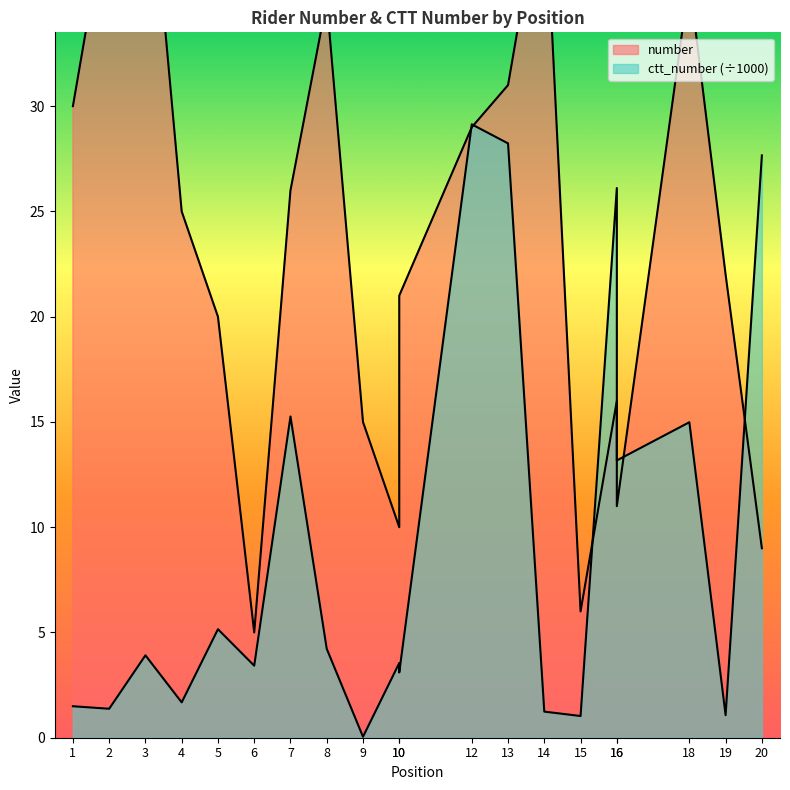

Reading left to right, list all the values displayed in this chart.

number: 30.0	40.0	44.0	25.0	20.0	5.0	26.0	35.0	15.0	10.0	21.0	29.0	31.0	41.0	6.0	16.0	11.0	36.0	22.0	9.0
ctt_number: 1.5	1.4	3.9	1.7	5.2	3.4	15.3	4.2	0.0	3.5	3.1	29.1	28.2	1.2	1.0	26.1	13.2	15.0	1.1	27.7